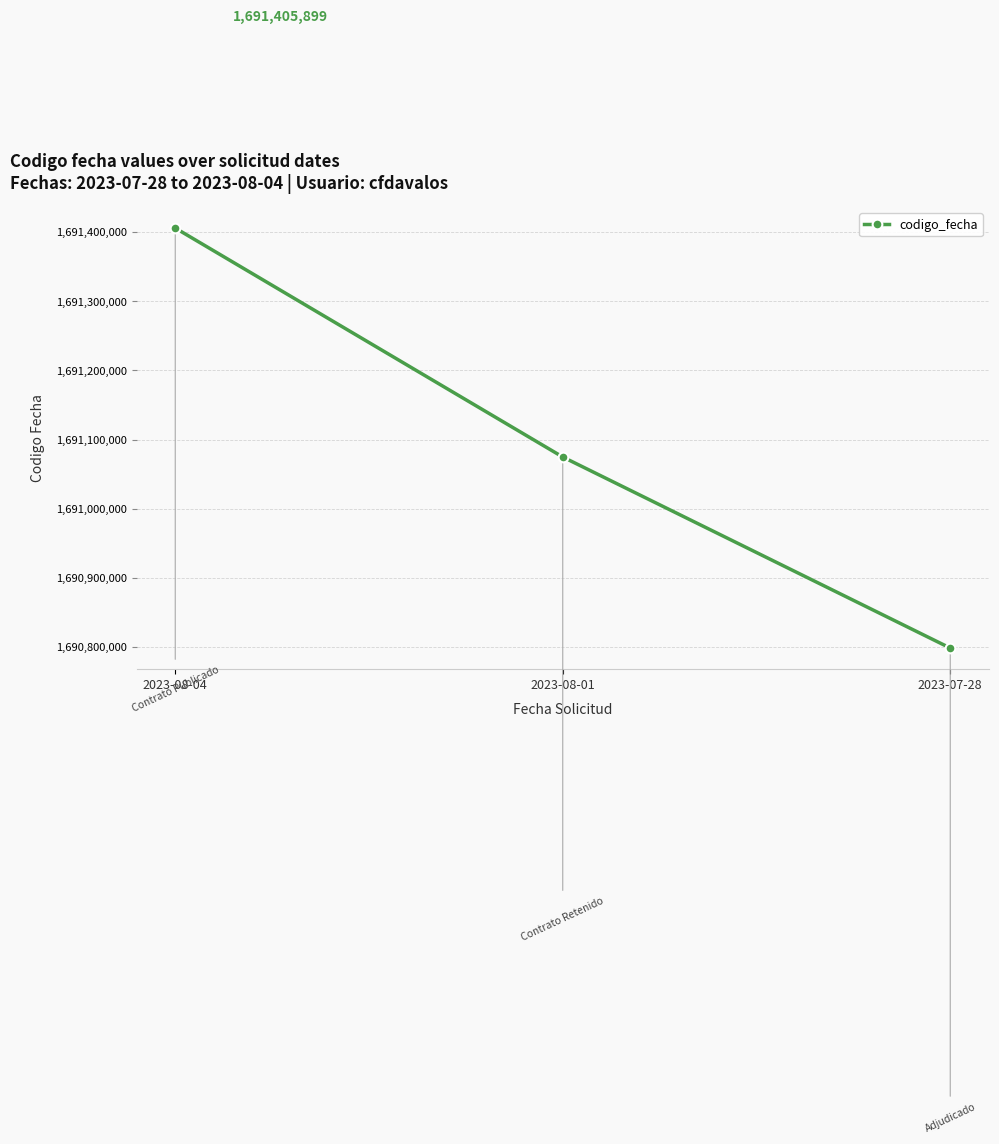

What is the label of the 2nd point from the right?

2023-08-01